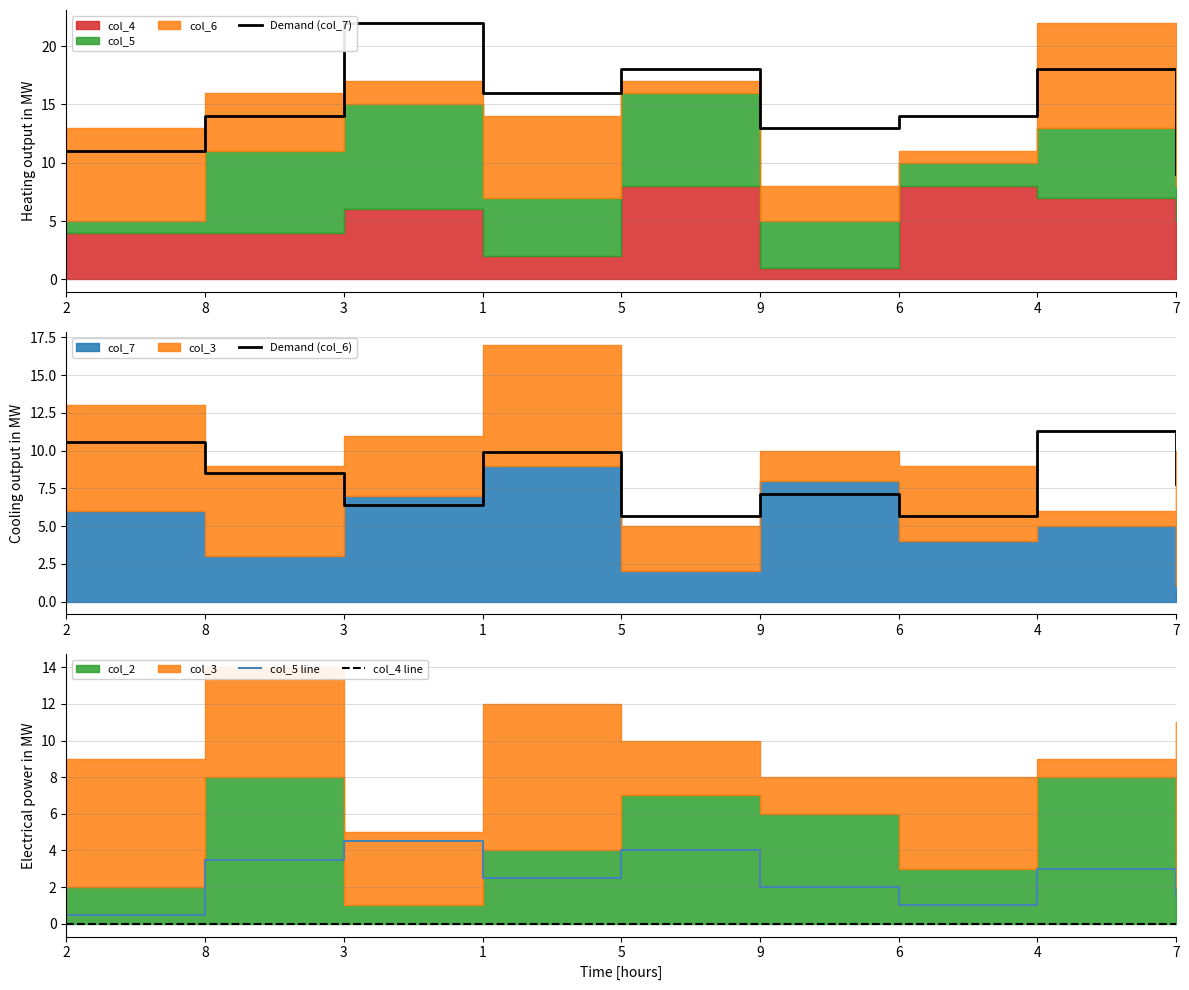

Reading left to right, extract all data points from this chart.

Demand (col_7): 11.0	14.0	22.0	16.0	18.0	13.0	14.0	18.0	9.0
Demand (col_6): 10.6	8.5	6.4	9.9	5.7	7.1	5.7	11.3	7.8
col_5 line: 0.5	3.5	4.5	2.5	4.0	2.0	1.0	3.0	1.5
col_4 line: 0.0	0.0	0.0	0.0	0.0	0.0	0.0	0.0	0.0